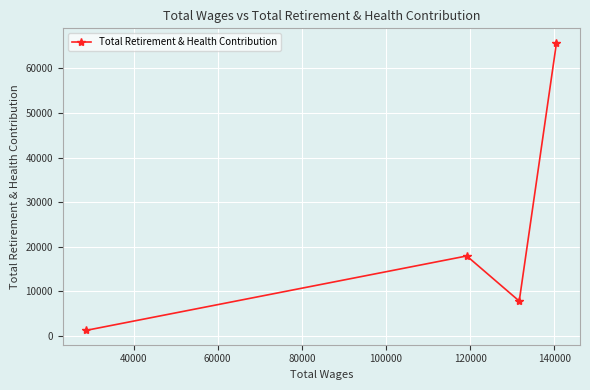

Reading left to right, extract all data points from this chart.

1279	17955	7840	65762